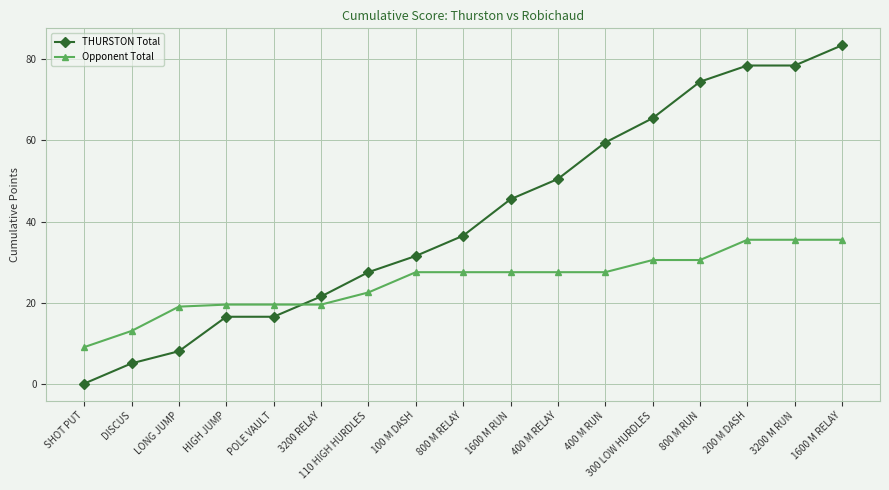

Does the chart display data point markers on the line(s)?

Yes